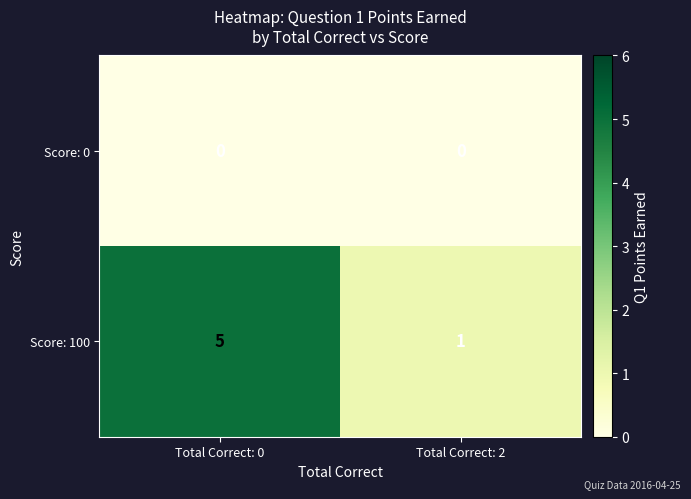

How many distinct data groups are displayed?

2